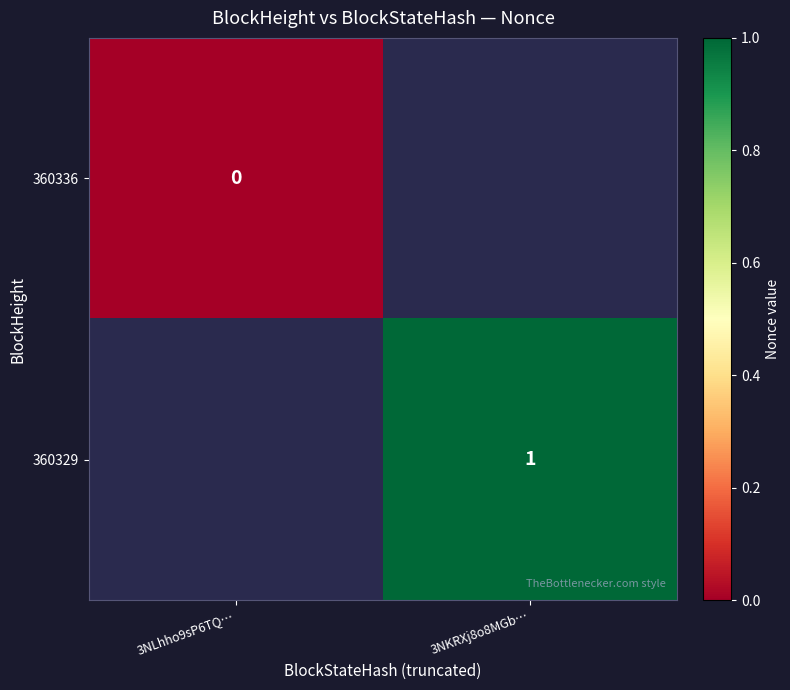

The value of 360329 at 3NKRXj8o8MGb… is 1. True or false?

True